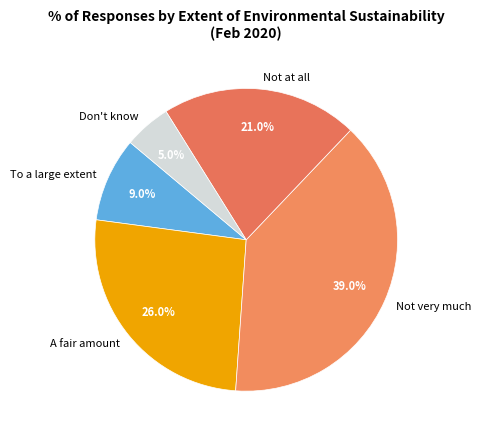

How many segments does this pie chart have?

5